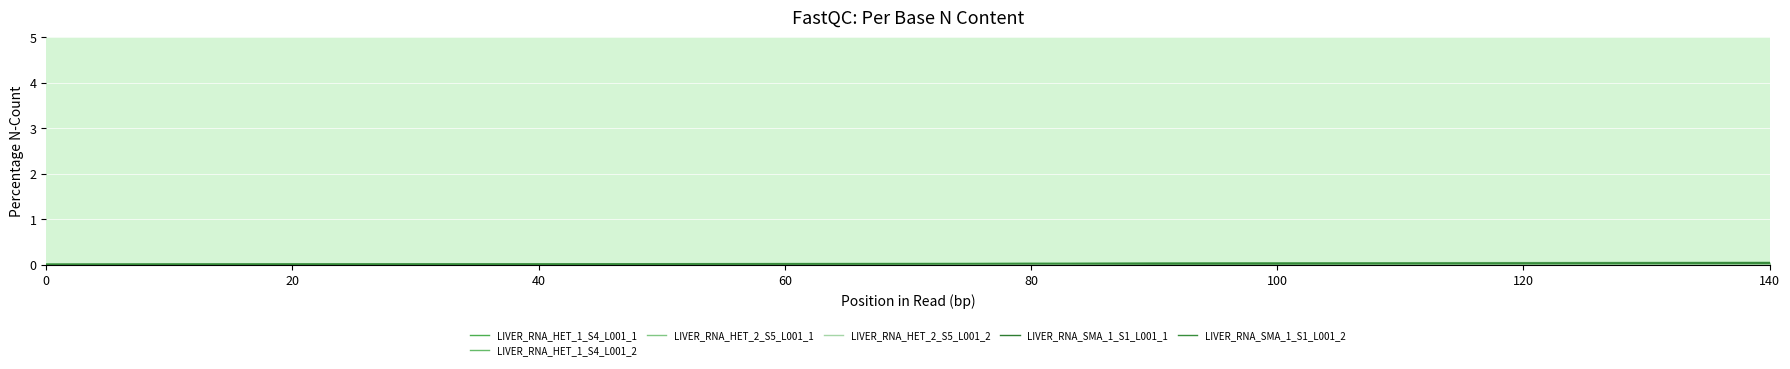

True or false: LIVER_RNA_HET_2_S5_L001_2 has more than 1 interior local peaks.

True